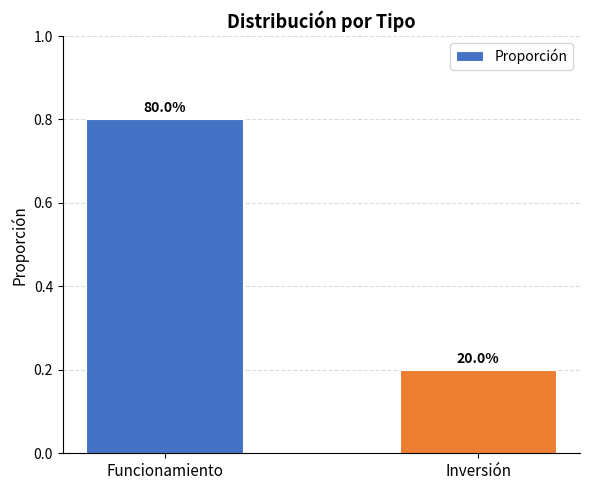

What is the change in value from Funcionamiento to Inversión?

-0.6